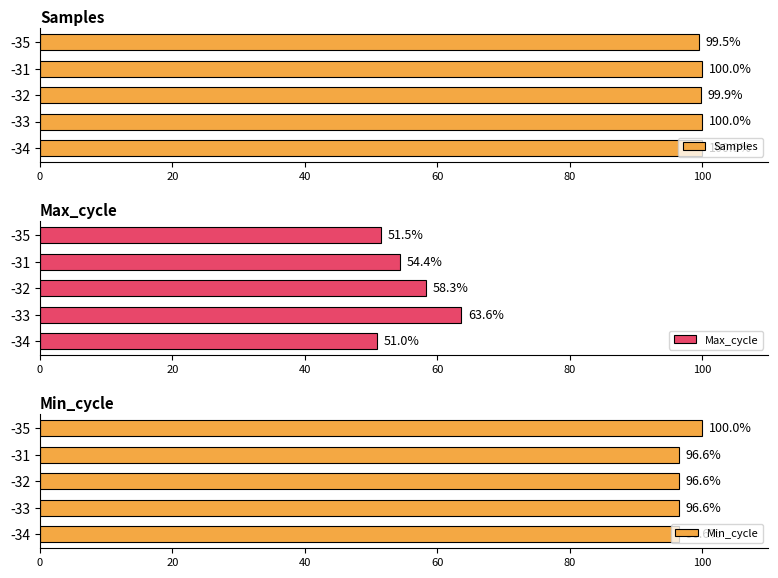

True or false: Max_cycle has a value of 54.4 at -31.

True